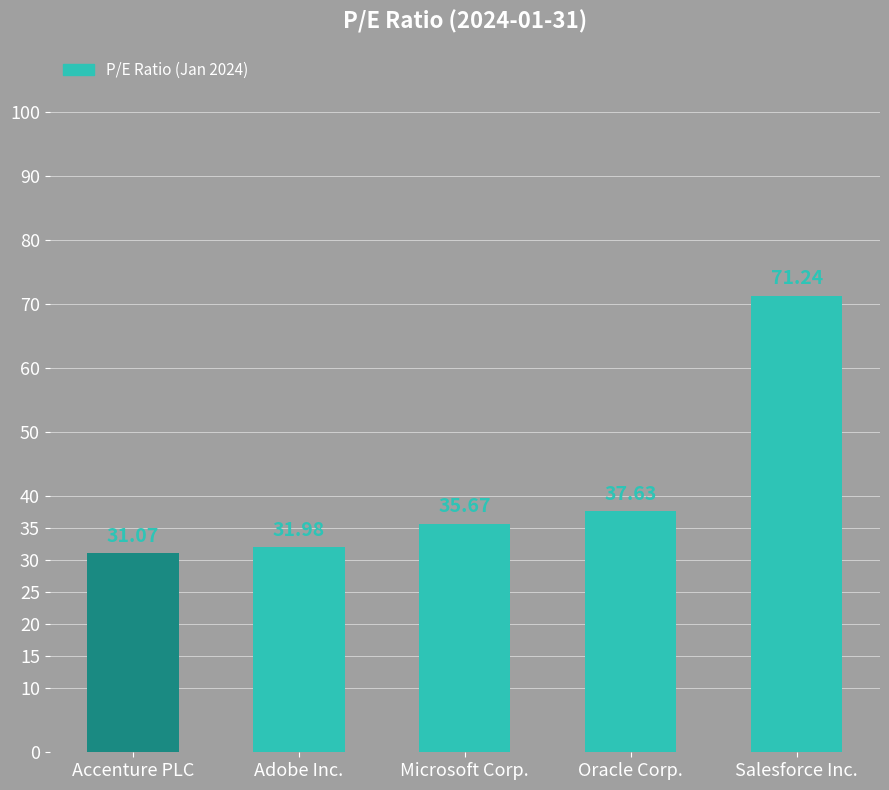

What position from the right is Adobe Inc.?

4